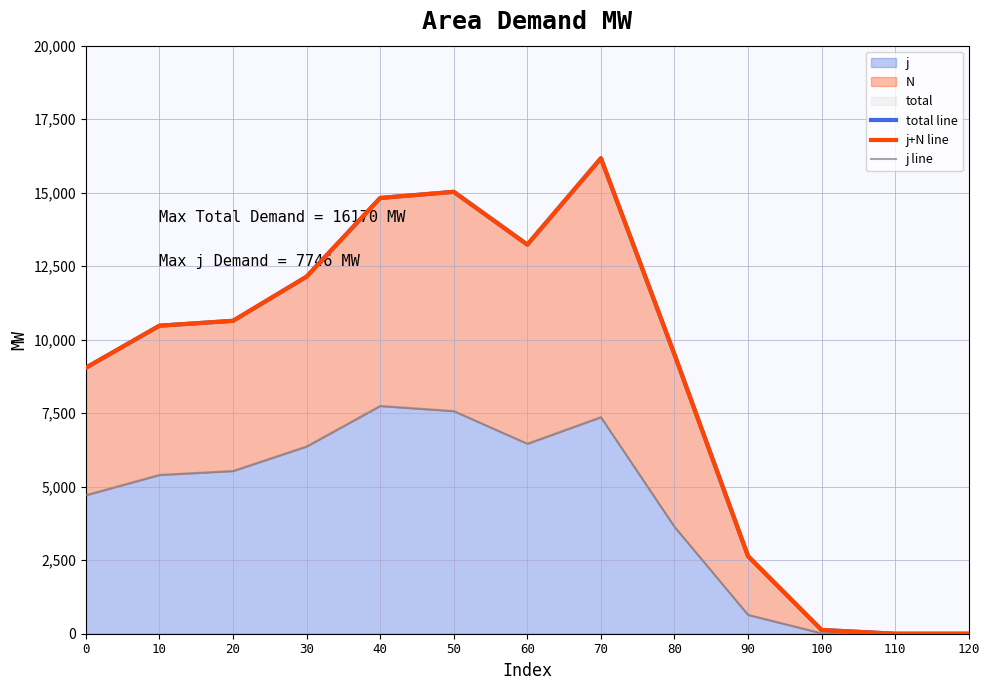

How many values in total line are above zero?

11